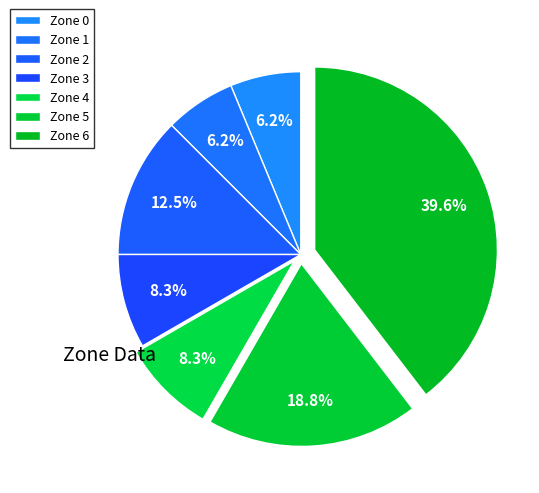

Does Zone 4 represent more than half of the total?

No